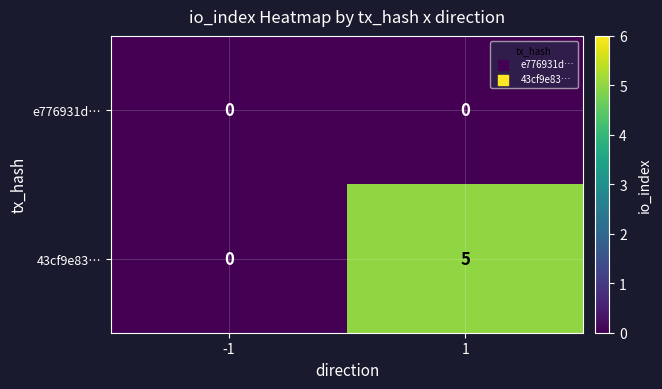

What is the sum of the 43cf9e83… values at -1 and 1?

5